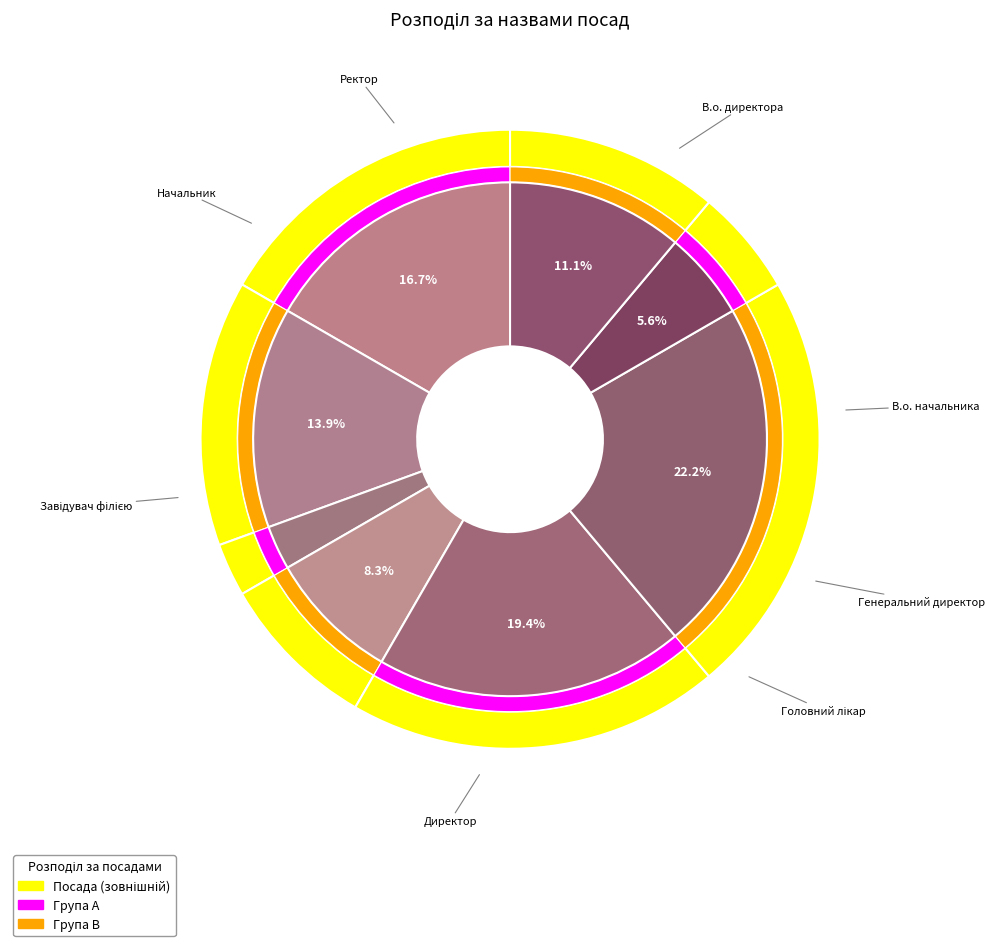

What percentage do Завідувач філією and Генеральний директор together represent?

25.0%